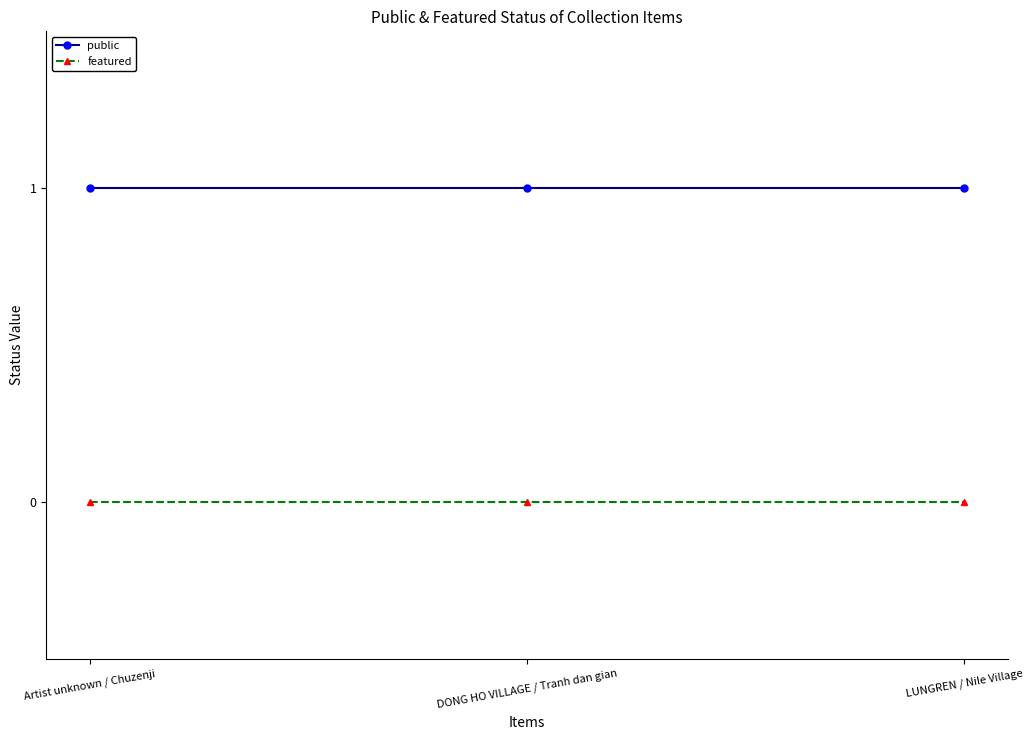

Is the value of featured at DONG HO VILLAGE / Tranh dan gian greater than the value of public at LUNGREN / Nile Village?

No